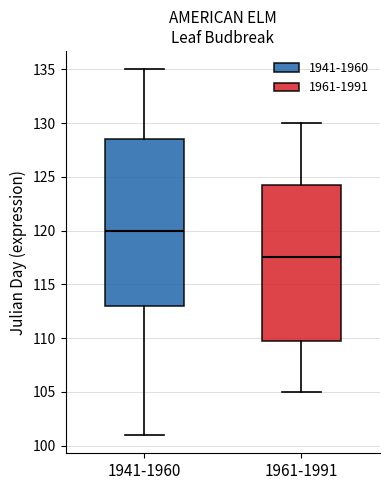

Which box has the lowest median line?

1961-1991